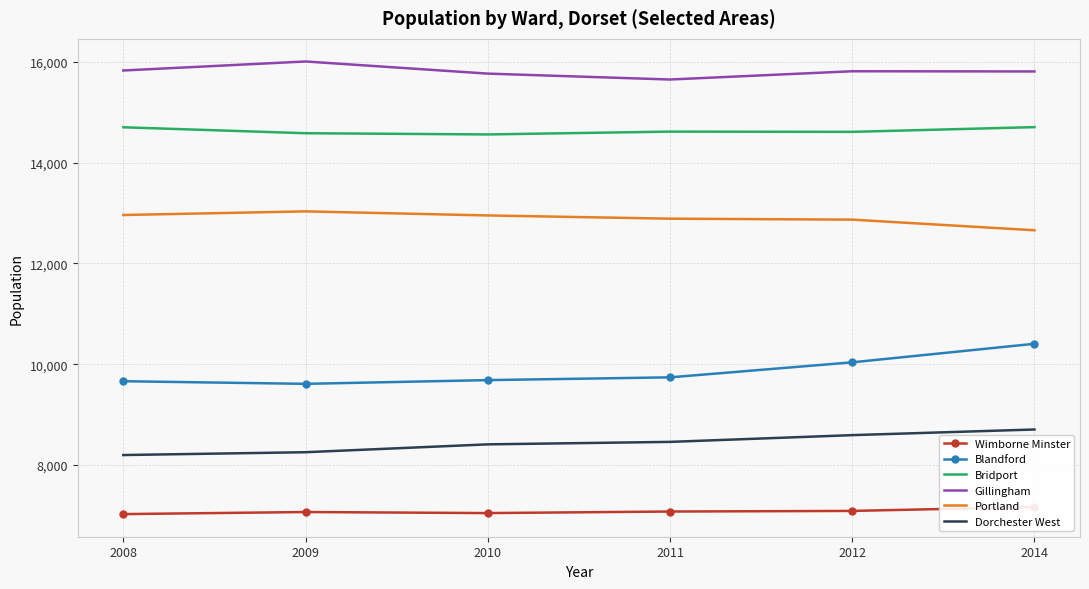

What are all the series names shown in the legend?

Wimborne Minster, Blandford, Bridport, Gillingham, Portland, Dorchester West